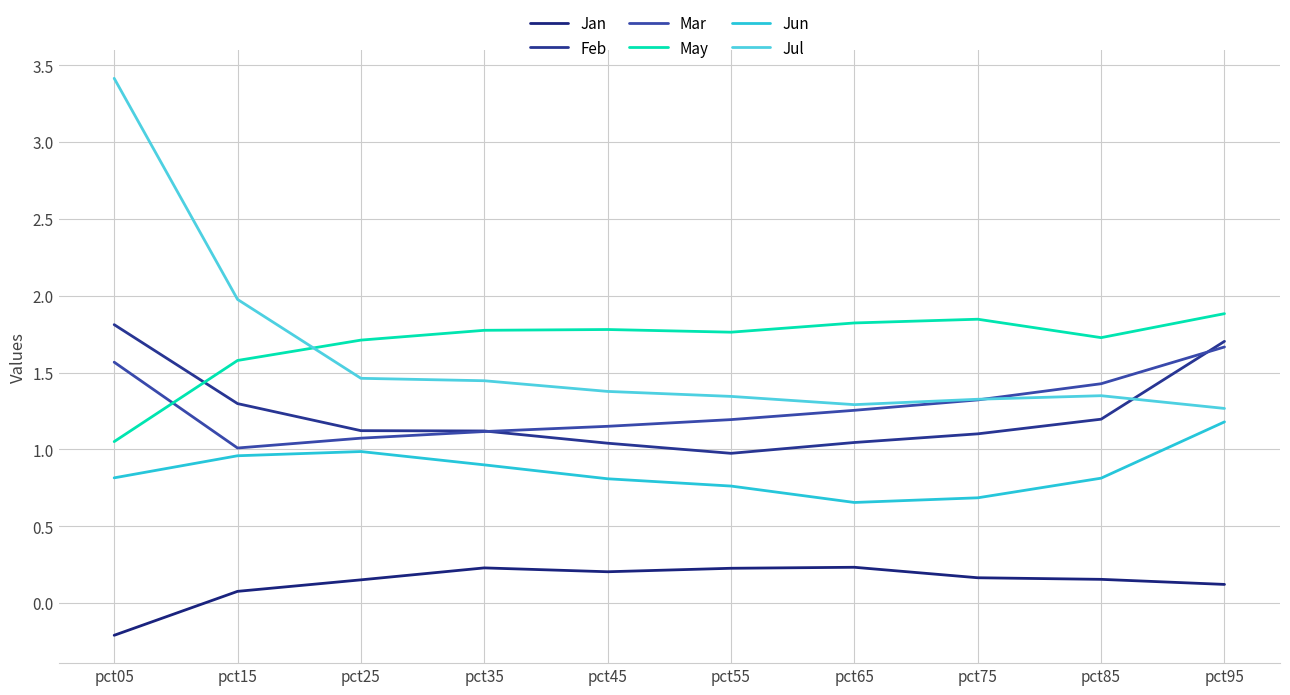

What is the sum of the Jun values at pct25 and pct55?

1.7